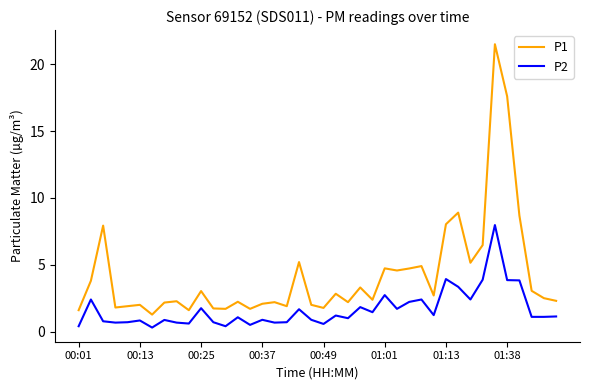

What is the minimum value for P1?

1.3